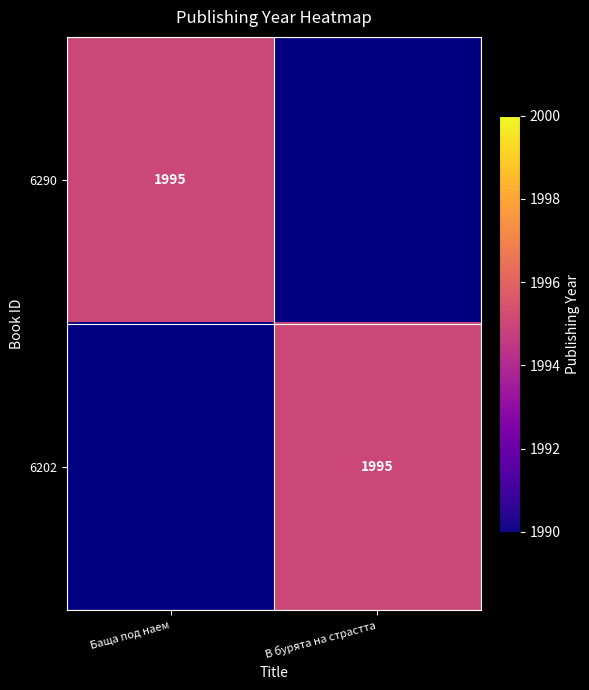

The 6290 series shows 1995 at Баща под наем. True or false?

True